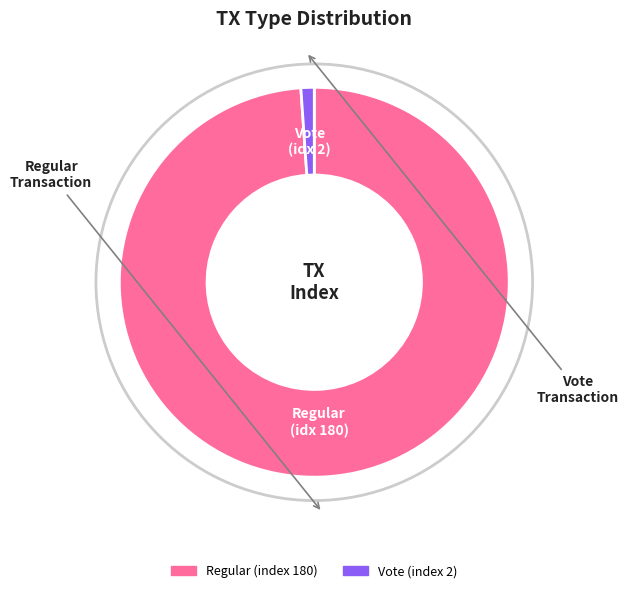

What is the ratio of the value at Regular (index 180) to the value at Vote (index 2)?

90.0